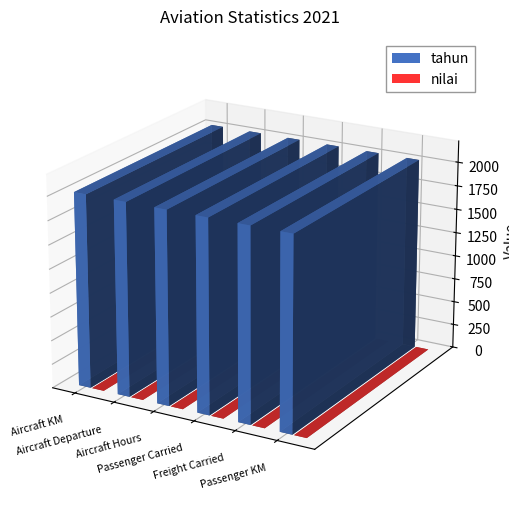

Which category has the lowest value in the nilai series?

Aircraft KM